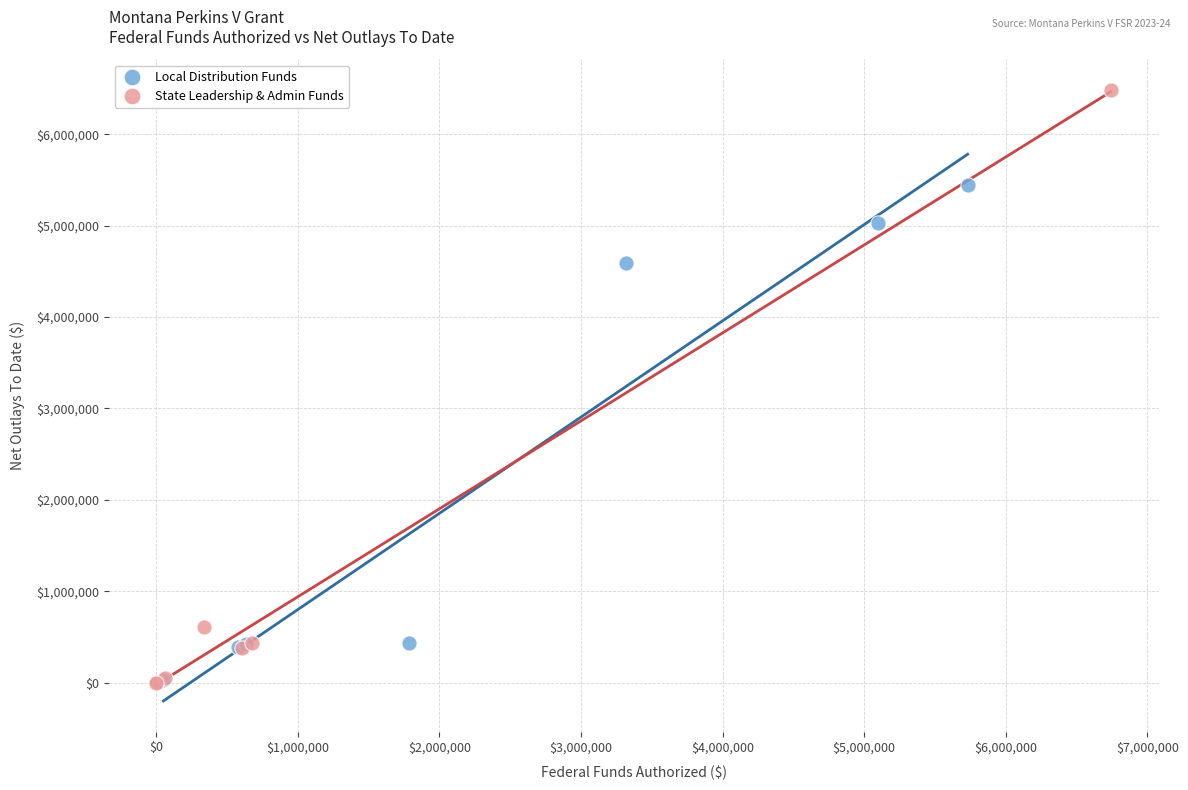

Which series has the largest Y range (max minus min)?

State Leadership & Admin Funds